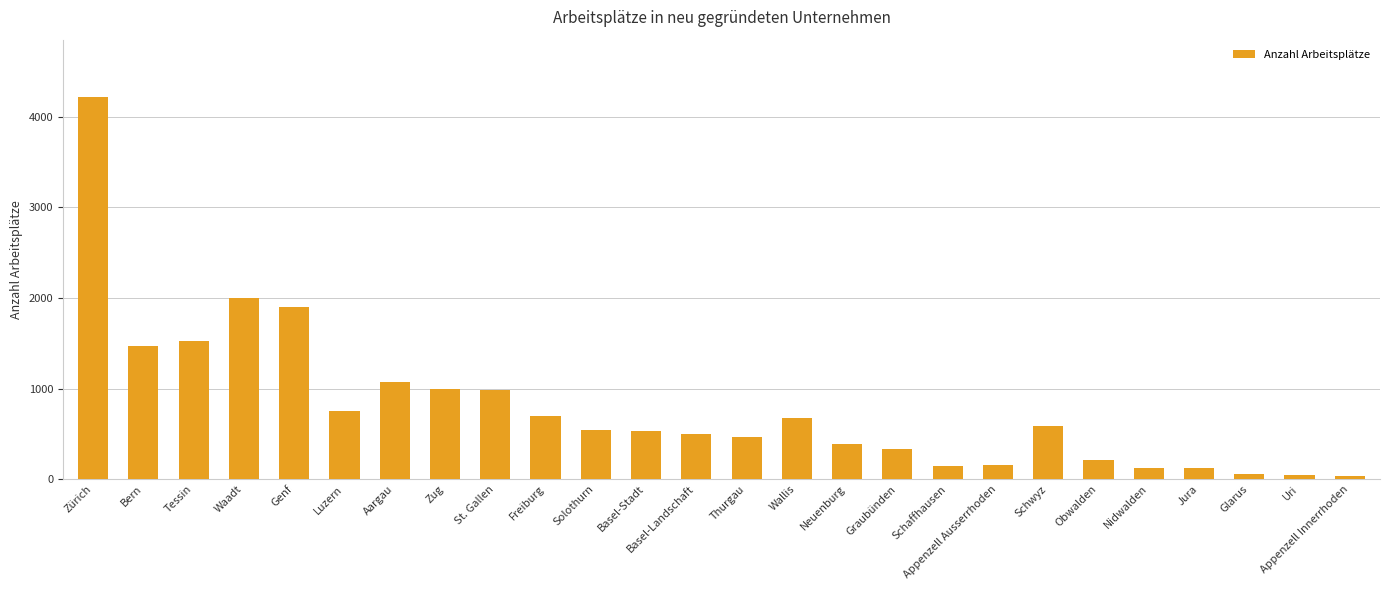

Which has a higher value, Appenzell Ausserrhoden or Thurgau?

Thurgau